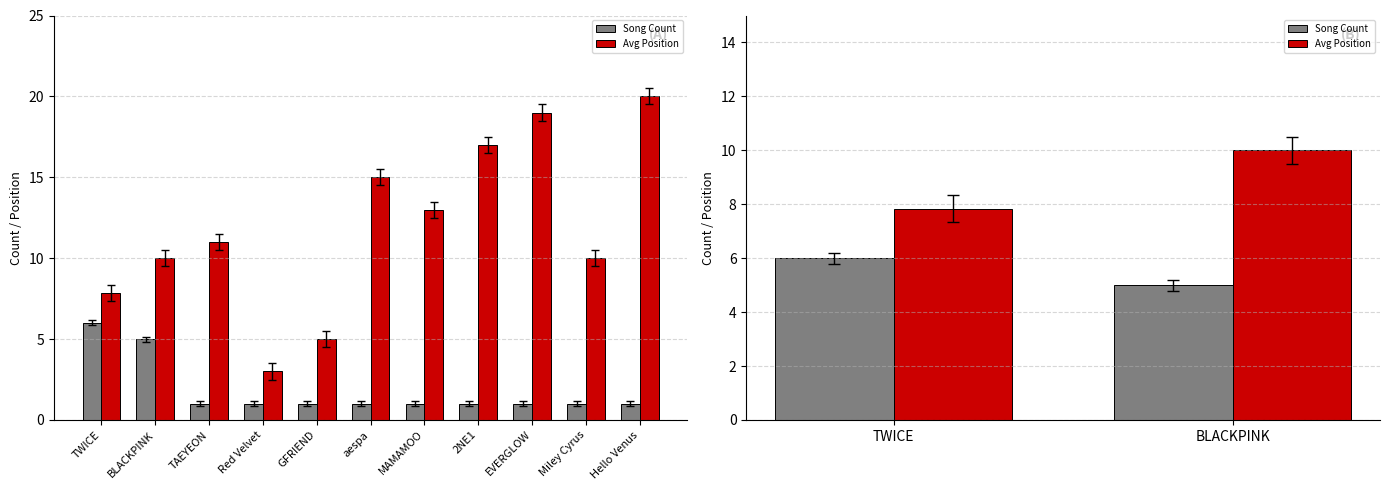

List the labels in order of Song Count value, largest first.

TWICE, BLACKPINK